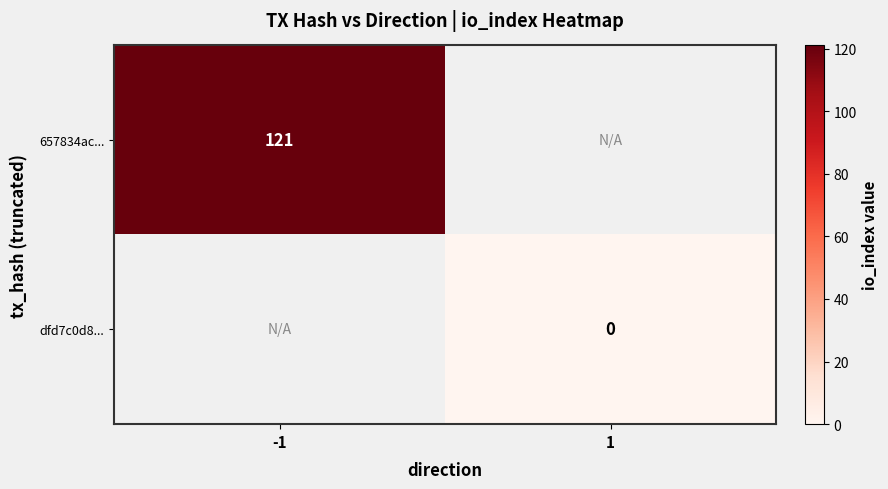

The 657834ac... series shows 121 at -1. True or false?

True